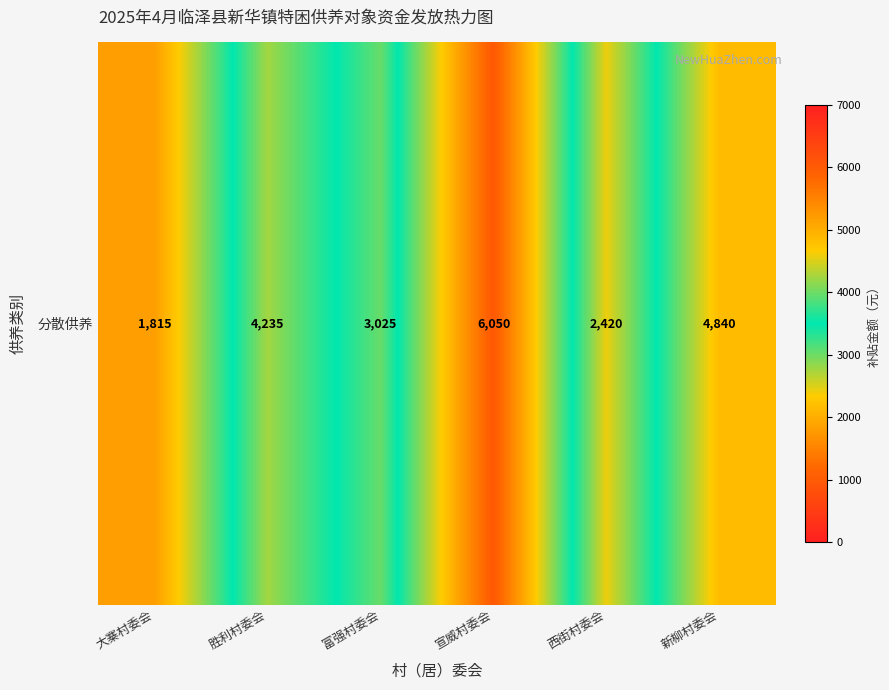

Where does the data first go above 4235?

宣威村委会